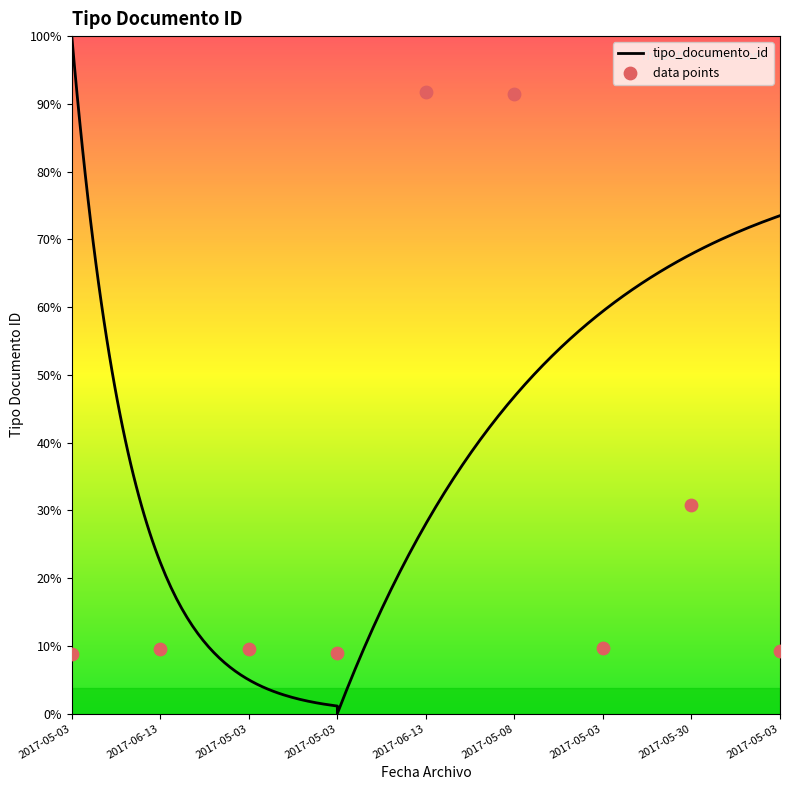

Which has a higher value, 2017-05-03 or 2017-05-03?

2017-05-03